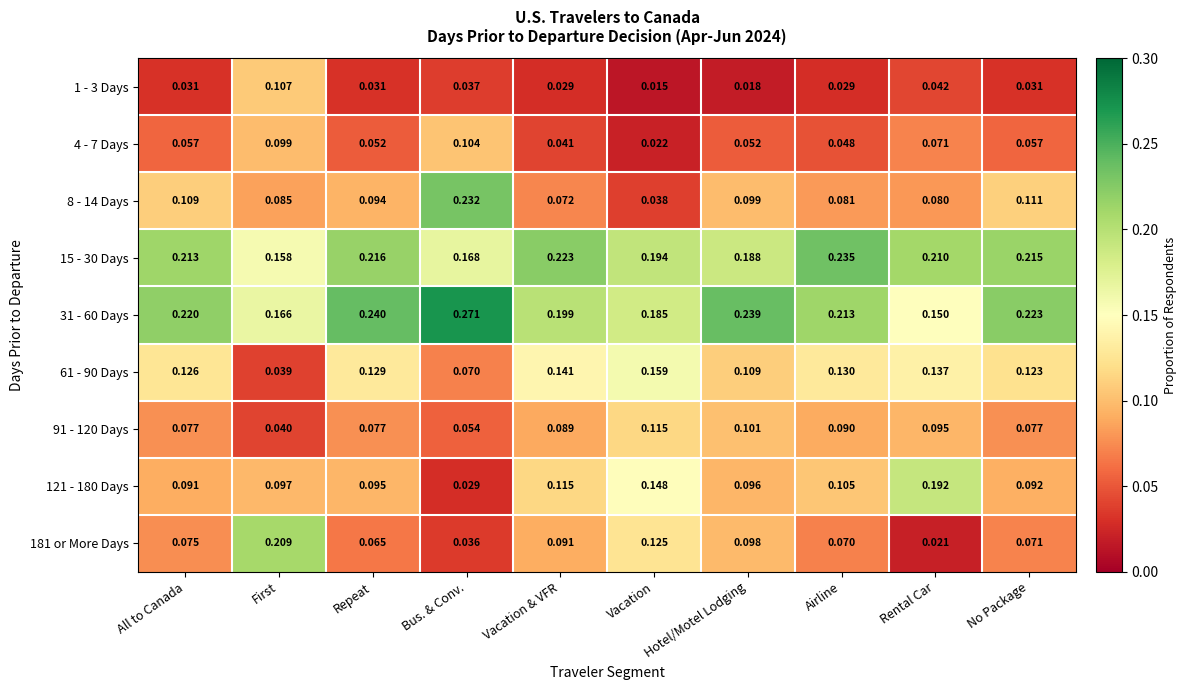

Which label corresponds to the largest value in the chart?

Bus. & Conv.